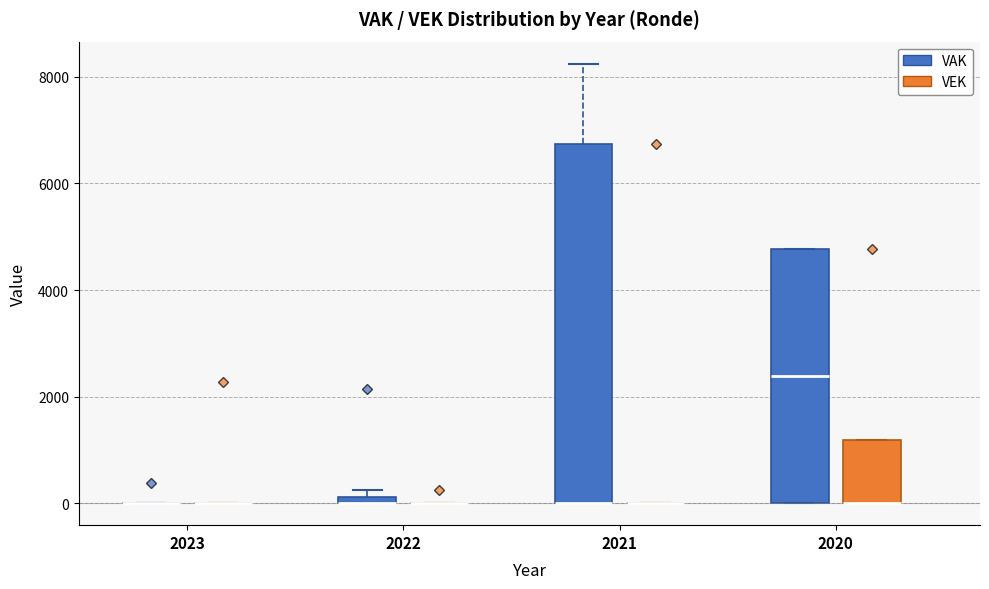

Which box is the tallest, from its lower edge to its upper edge?

2021 (VAK)